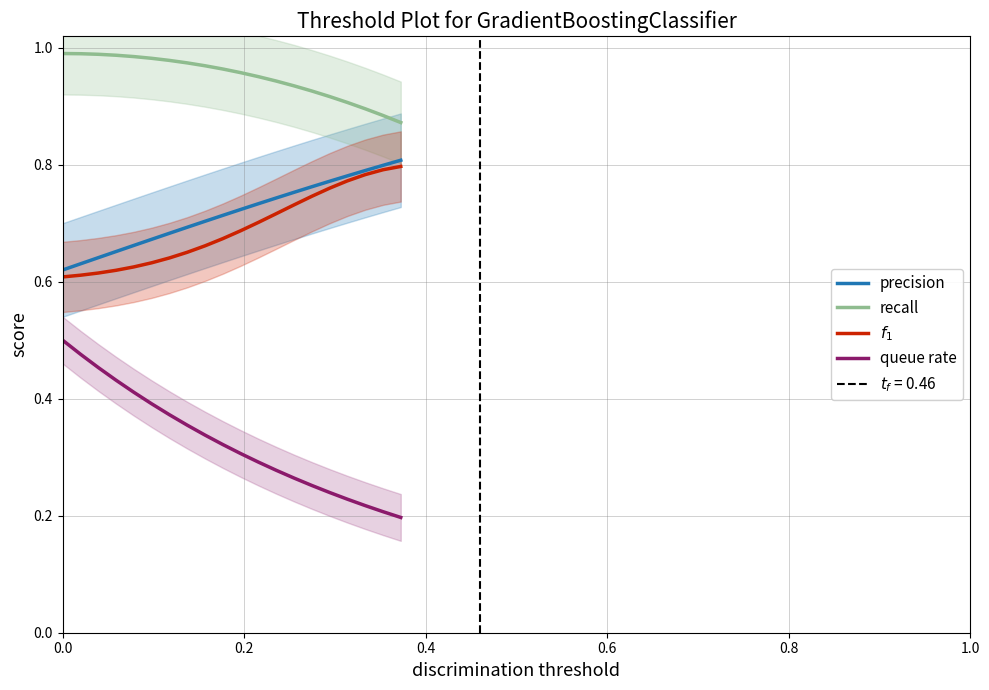

What is the difference between the highest and lowest values at 0.0?

0.5